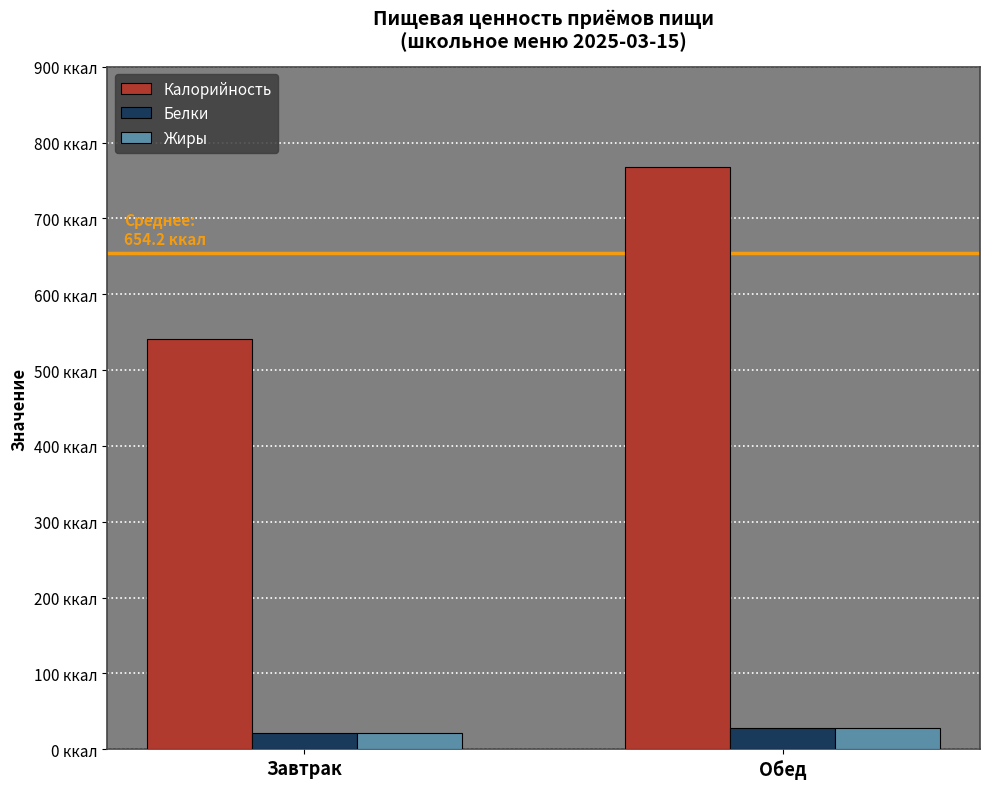

Which category has the highest value in the Белки series?

Обед